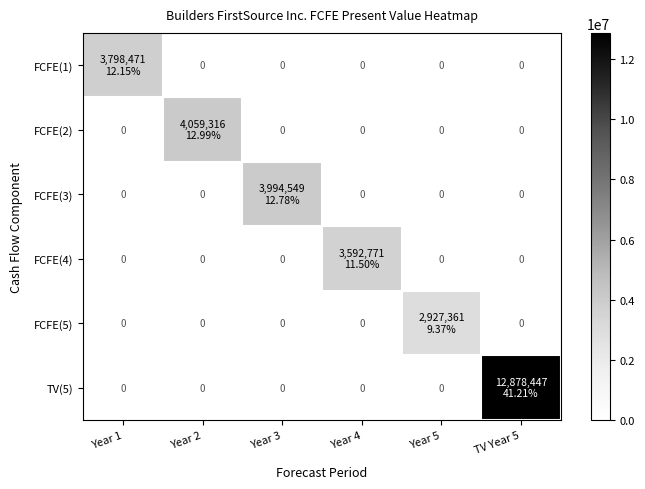

What is the sum of all FCFE(1) values?

3798471